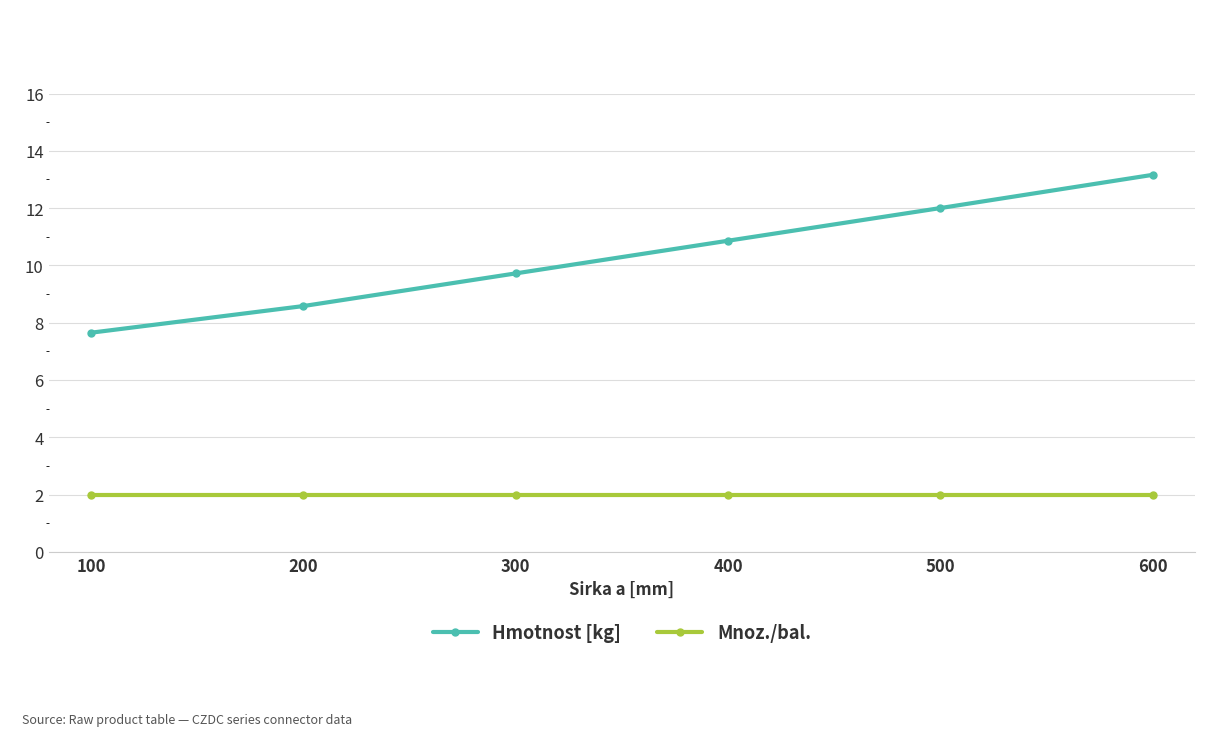

True or false: Hmotnost [kg] and Mnoz./bal. cross at least once.

False